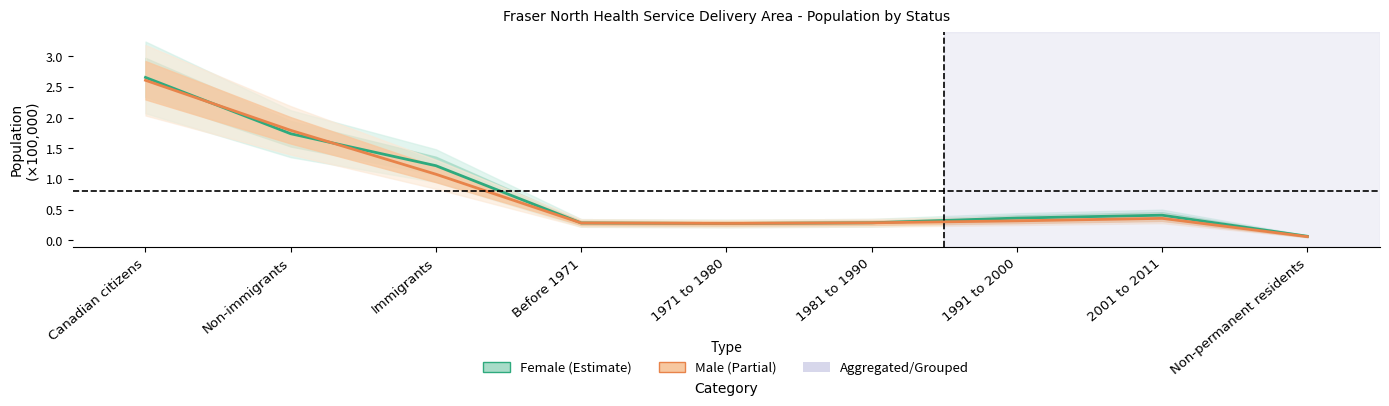

True or false: Male and Female intersect in this chart.

True